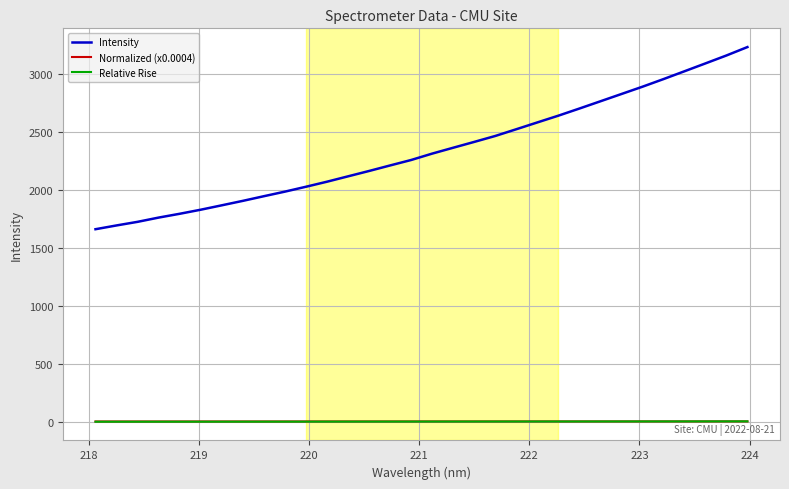

True or false: Normalized (x0.0004) and Intensity cross at least once.

False